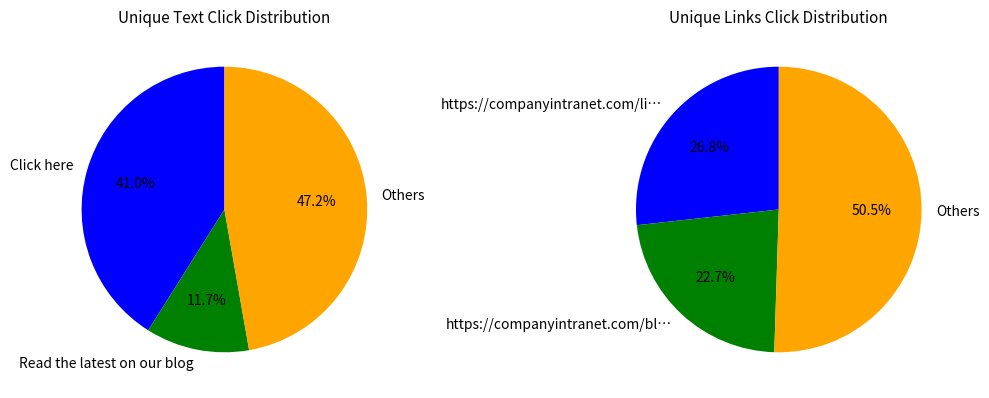

What portion of the pie excludes 2?

95.4%